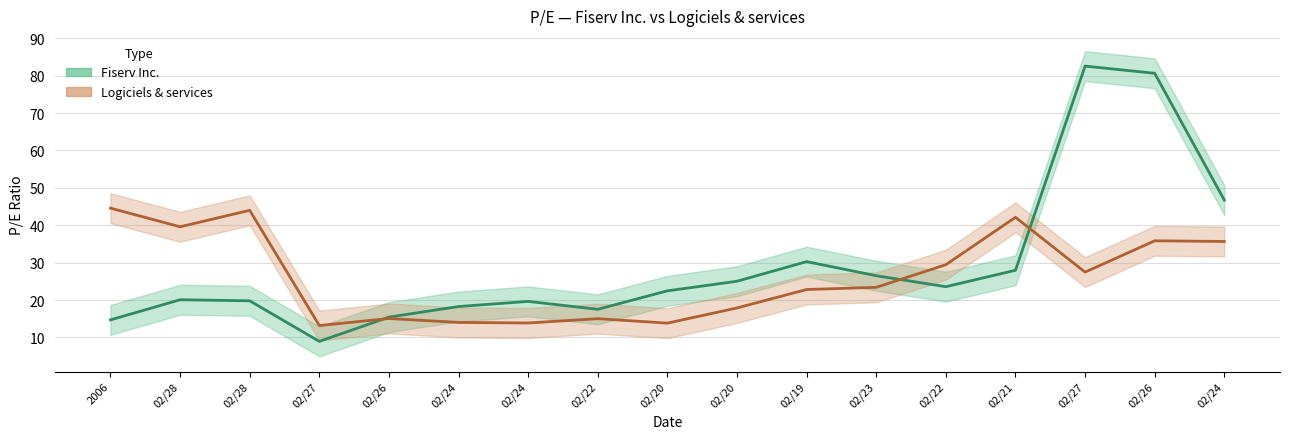

Reading left to right, transcribe all the data shown in this chart.

Fiserv Inc.: 14.7	20.1	19.8	8.9	15.4	18.3	19.6	17.5	22.5	25.0	30.3	26.5	23.6	28.0	82.5	80.6	46.7
Logiciels & services: 44.6	39.6	44.0	13.2	15.1	14.0	13.9	15.0	13.8	17.9	22.8	23.4	29.4	42.1	27.5	35.8	35.7